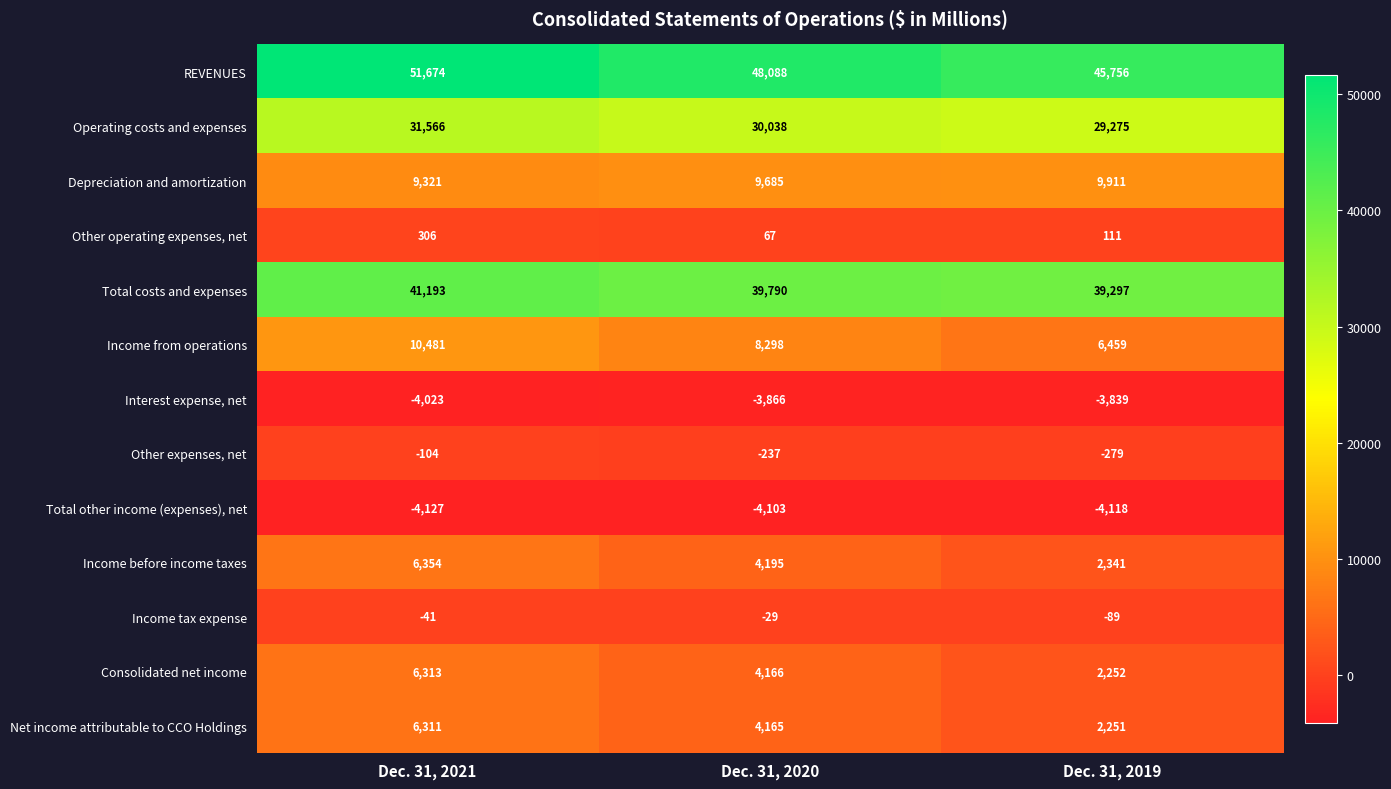

True or false: Other expenses, net has a value of -172 at Dec. 31, 2021.

False